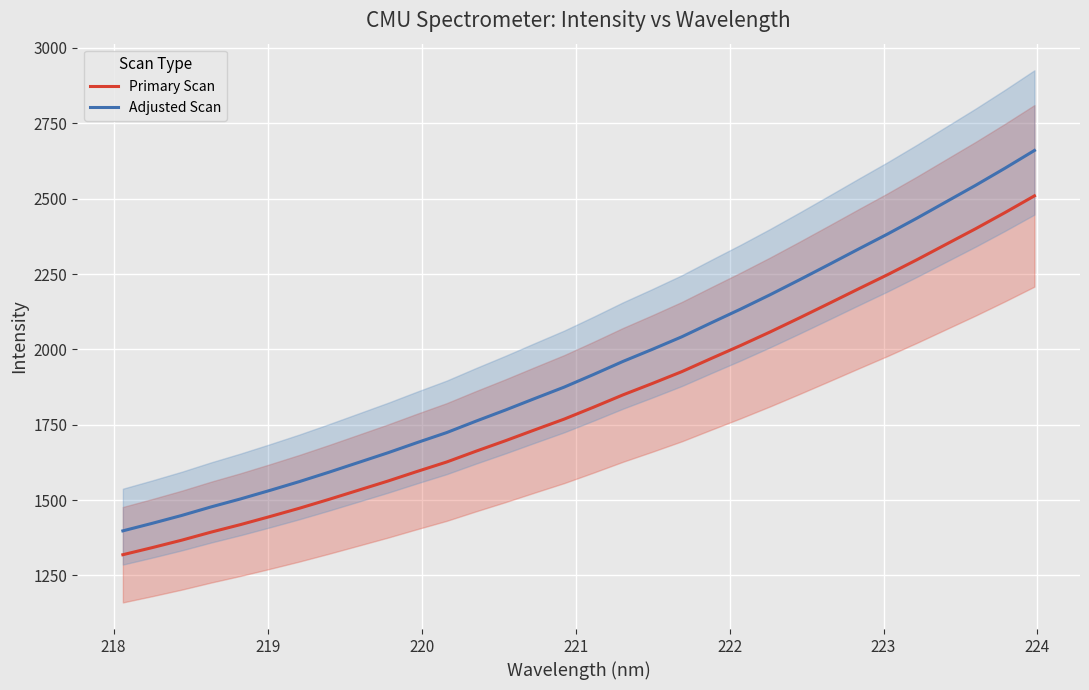

How many lines are shown in the chart?

2